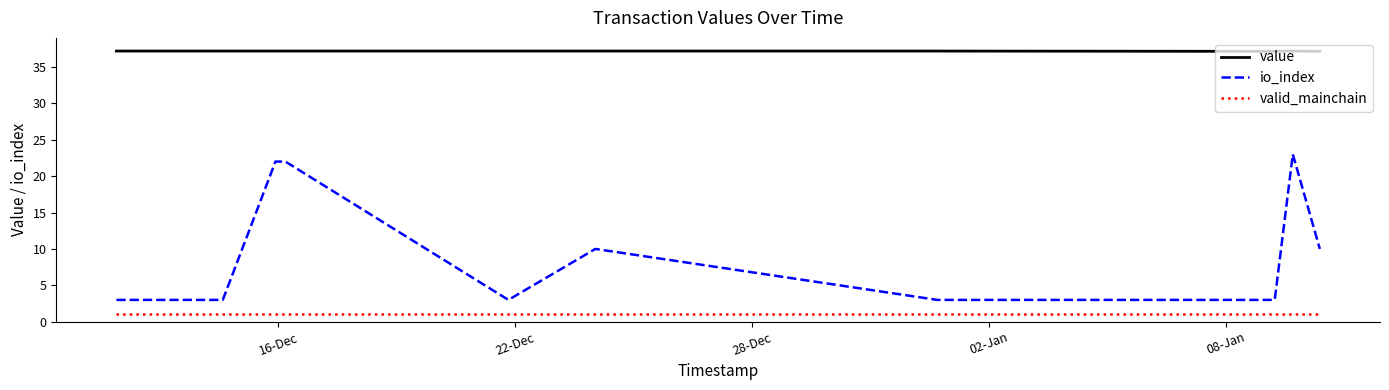

True or false: io_index and valid_mainchain cross at least once.

False